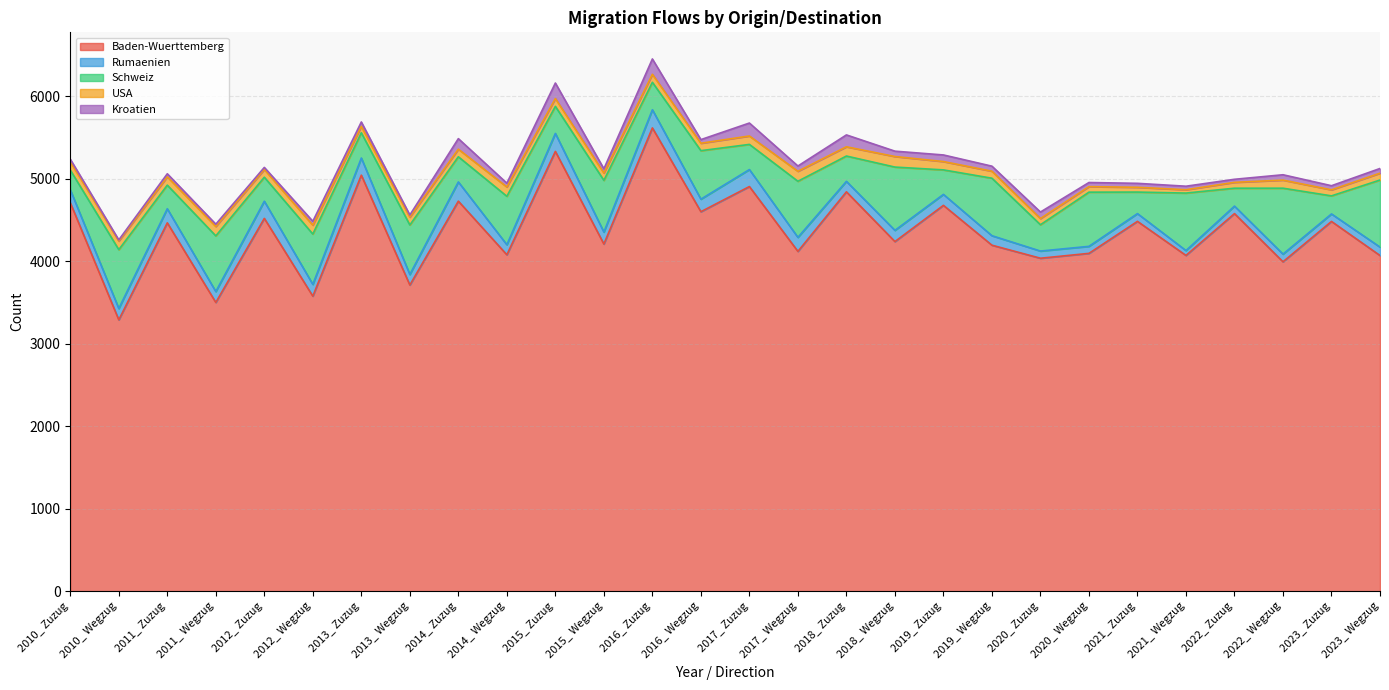

Rank the series by their maximum value, from highest to lowest.

Baden-Wuerttemberg, Schweiz, Rumaenien, Kroatien, USA